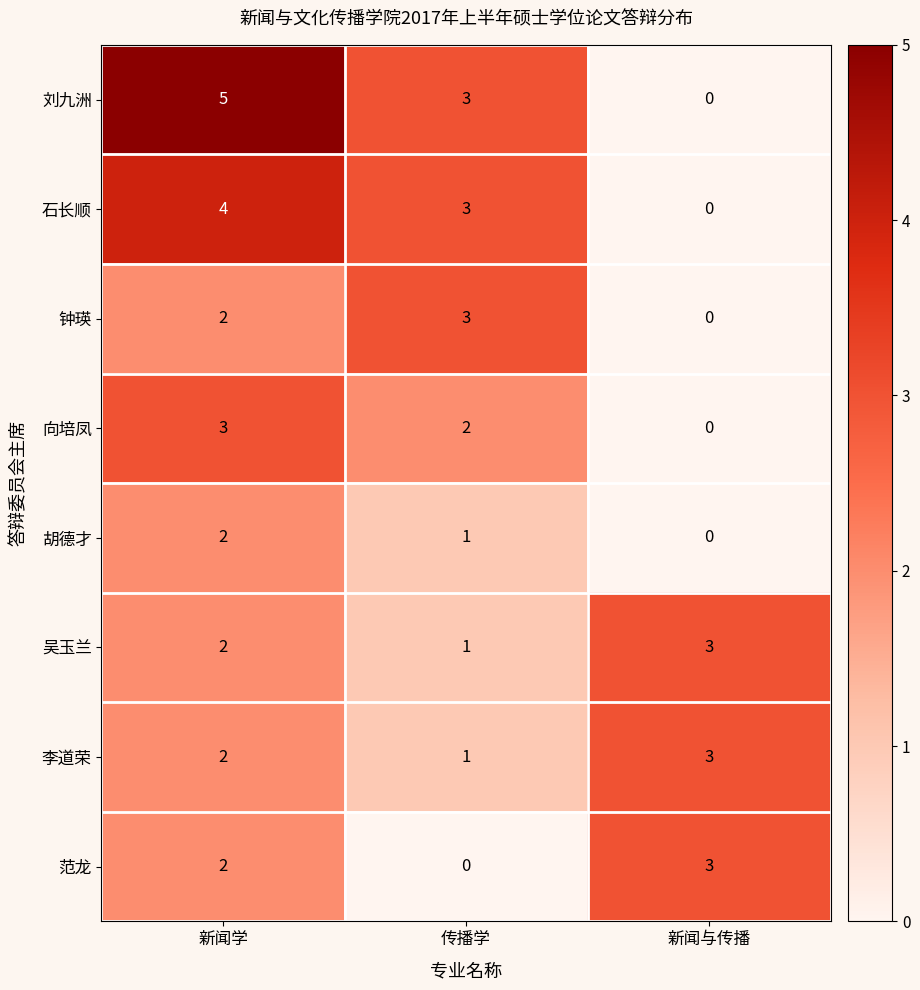

Reading left to right, list all the values displayed in this chart.

刘九洲: 5	3	0
石长顺: 4	3	0
钟瑛: 2	3	0
向培凤: 3	2	0
胡德才: 2	1	0
吴玉兰: 2	1	3
李道荣: 2	1	3
范龙: 2	0	3